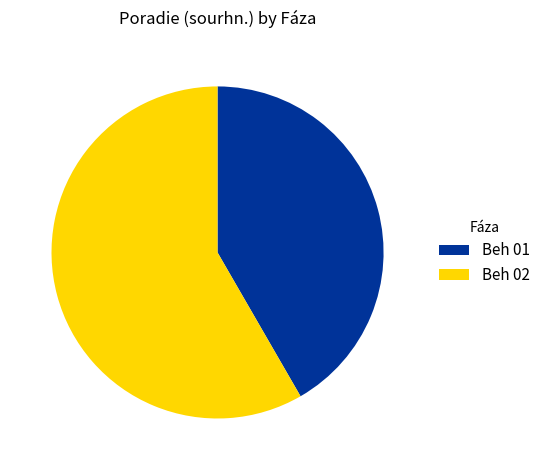

What is the majority slice?

Beh 02